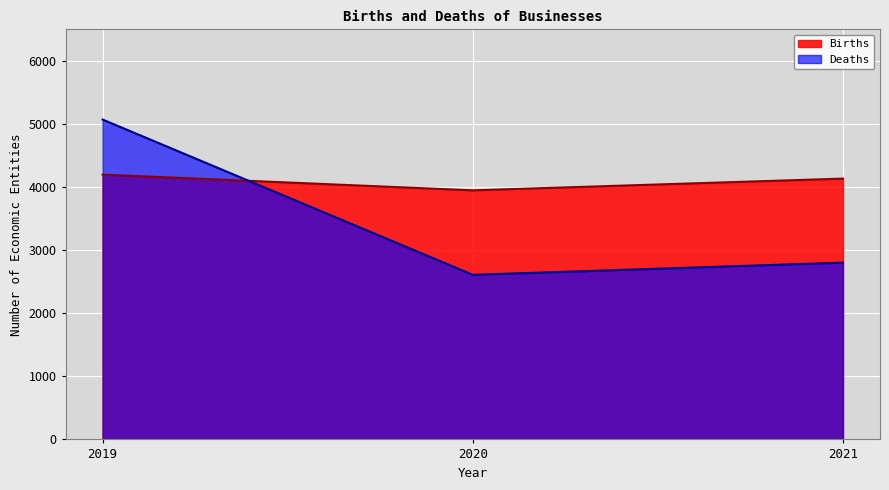

The value of Births at 2020 is 3948. True or false?

True